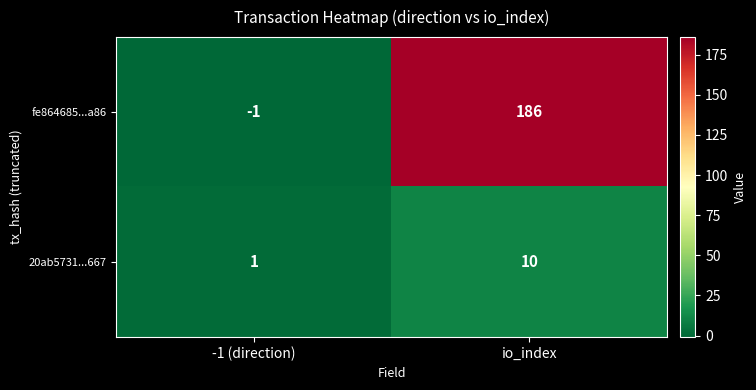

The 20ab5731...667 series shows 1 at -1 (direction). True or false?

True